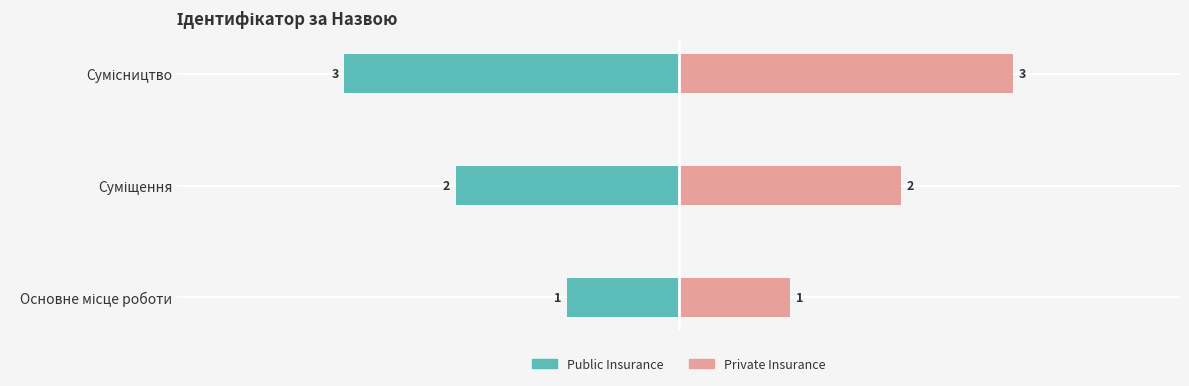

What is the highest value of the Private Insurance series?

3